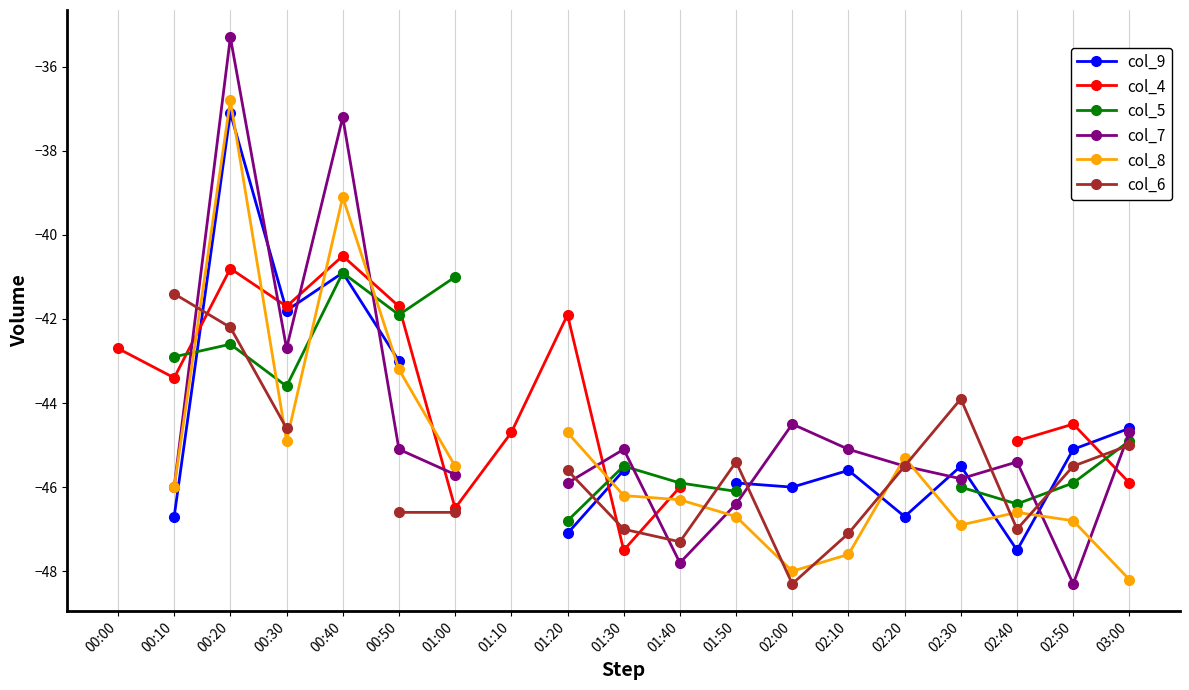

Where do col_8 and col_4 first cross each other?

00:10 and 00:20